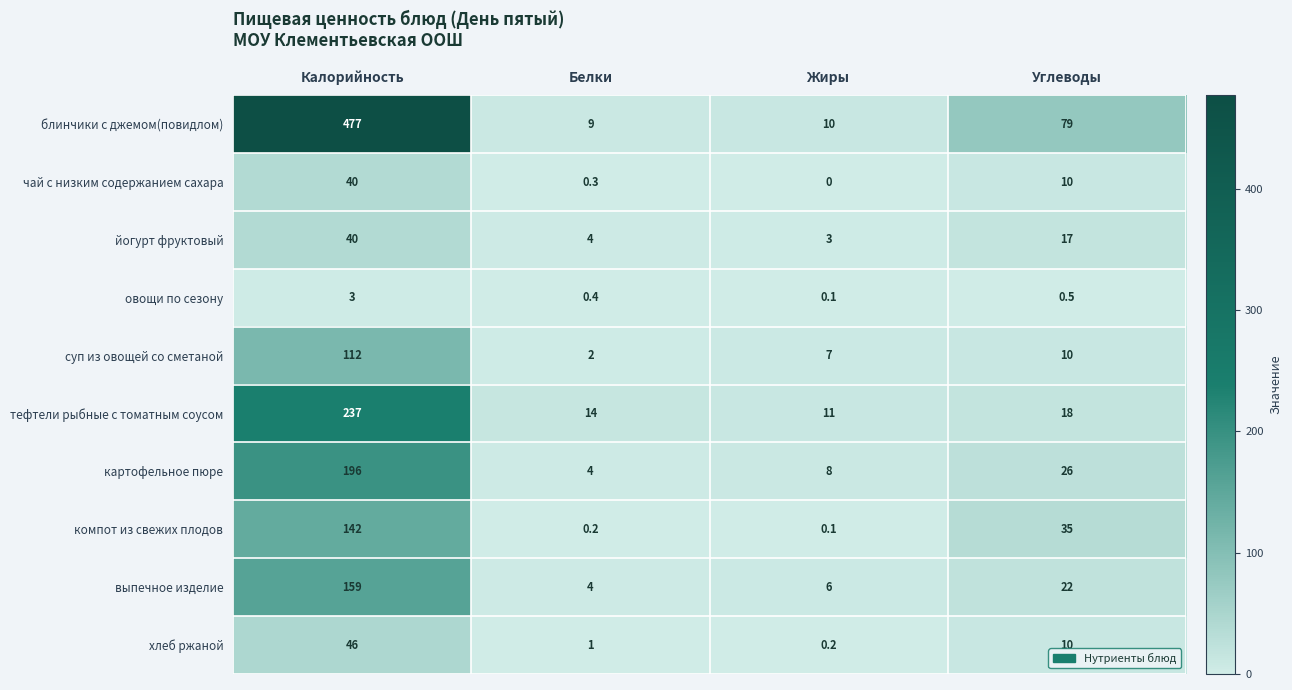

Which series has the largest range (max minus min)?

блинчики с джемом(повидлом)